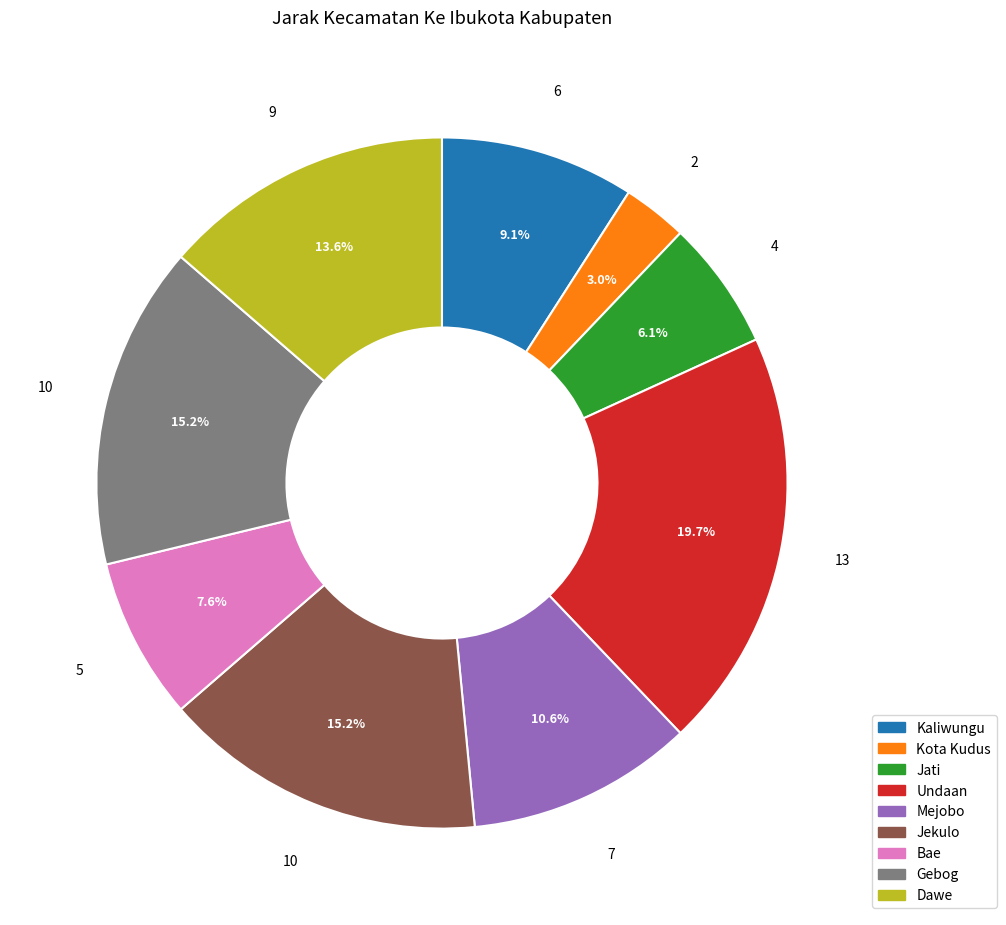

Does any single category account for the majority?

No